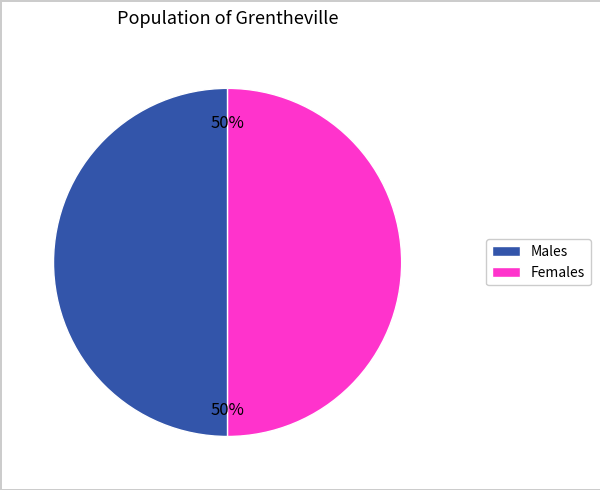

To the nearest percent, what is the average slice percentage?

50%